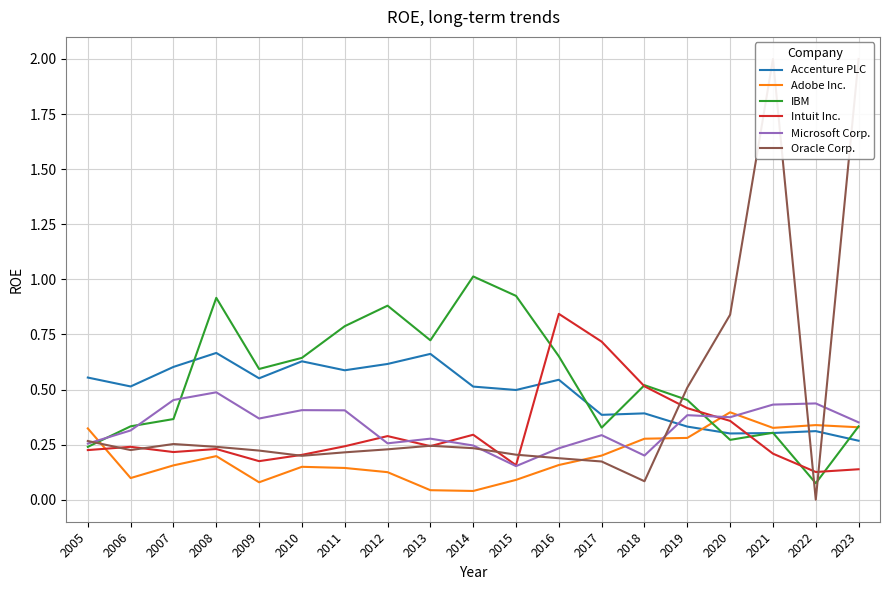

Between 2016 and 2019, which is larger?

2016